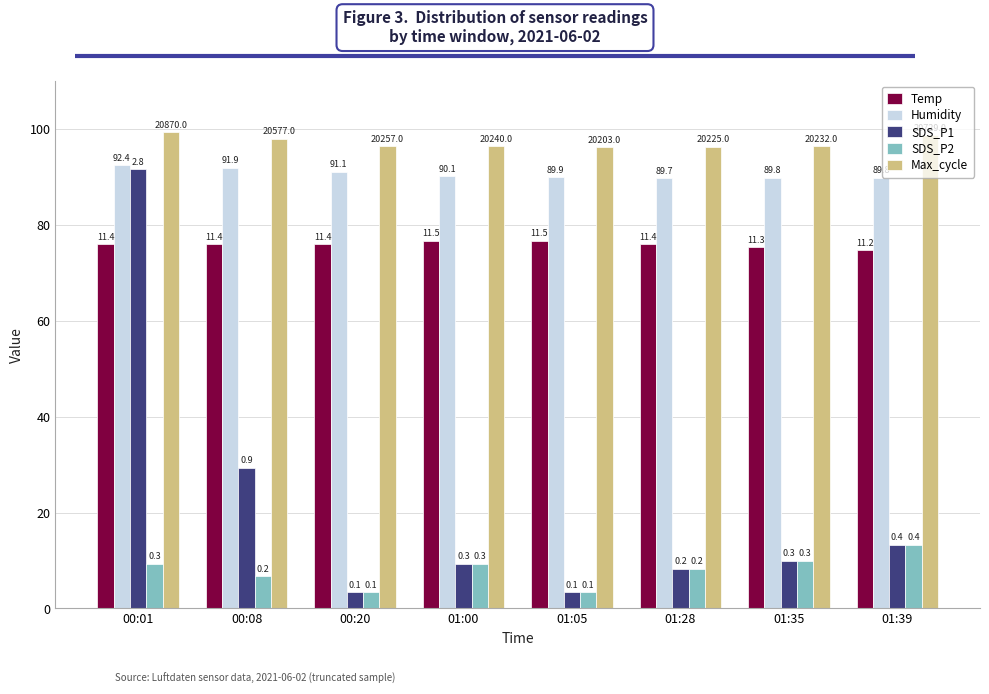

Between 01:35 and 01:39, which series saw the biggest shift?

SDS_P1